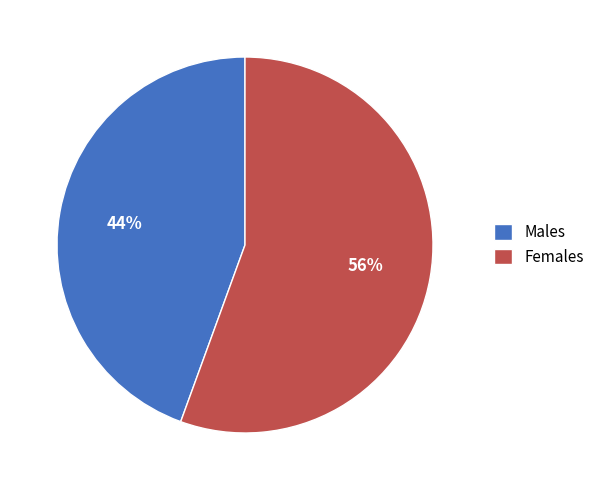

Is Males the majority of the pie?

No